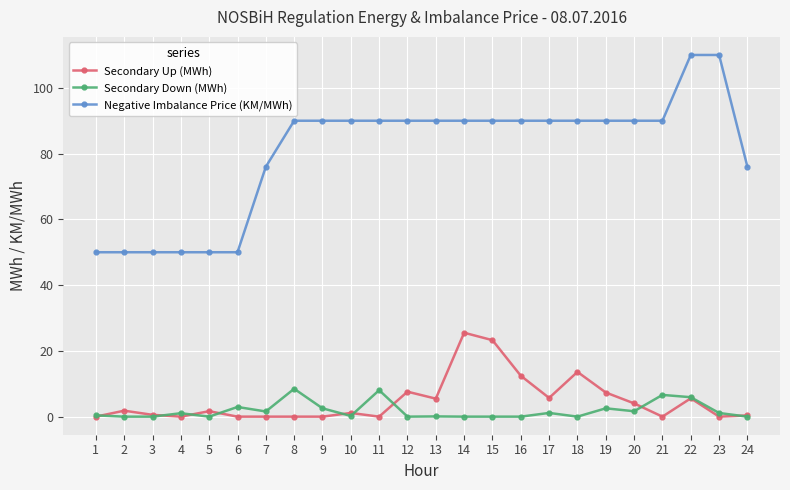

The value of Secondary Down (MWh) at 14 is 5.8. True or false?

False